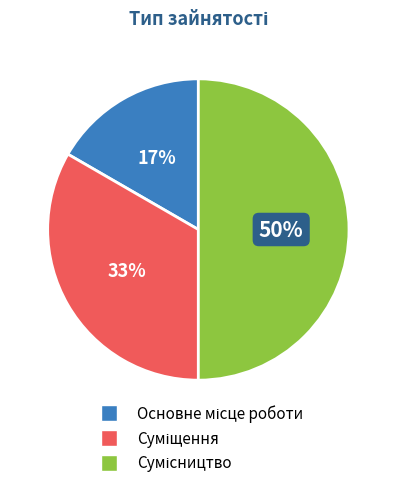

To the nearest percent, what is the average slice percentage?

33%